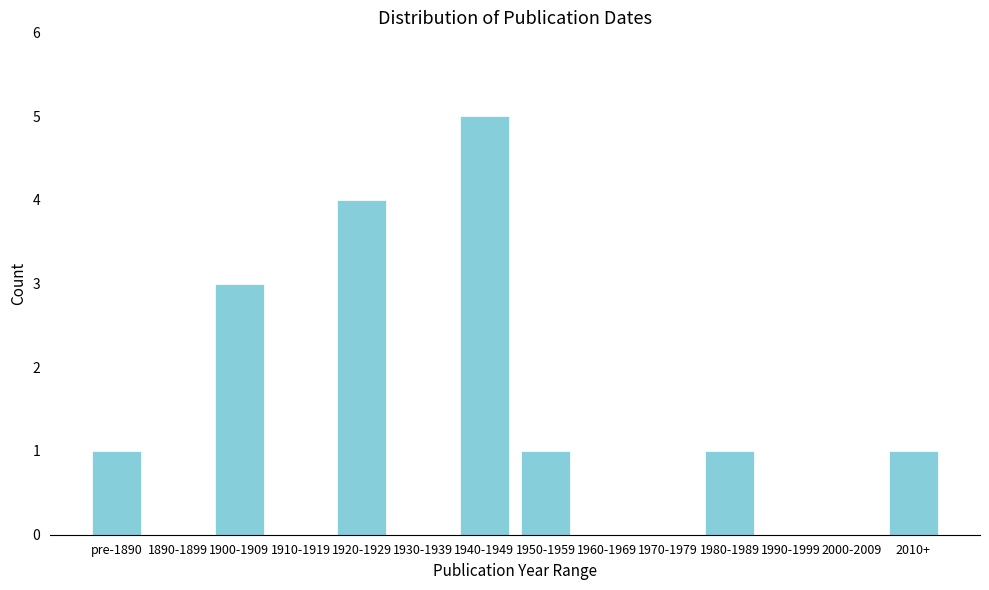

Reading left to right, what are all the values shown in this chart?

pre-1890=1	1890-1899=0	1900-1909=3	1910-1919=0	1920-1929=4	1930-1939=0	1940-1949=5	1950-1959=1	1960-1969=0	1970-1979=0	1980-1989=1	1990-1999=0	2000-2009=0	2010+=1